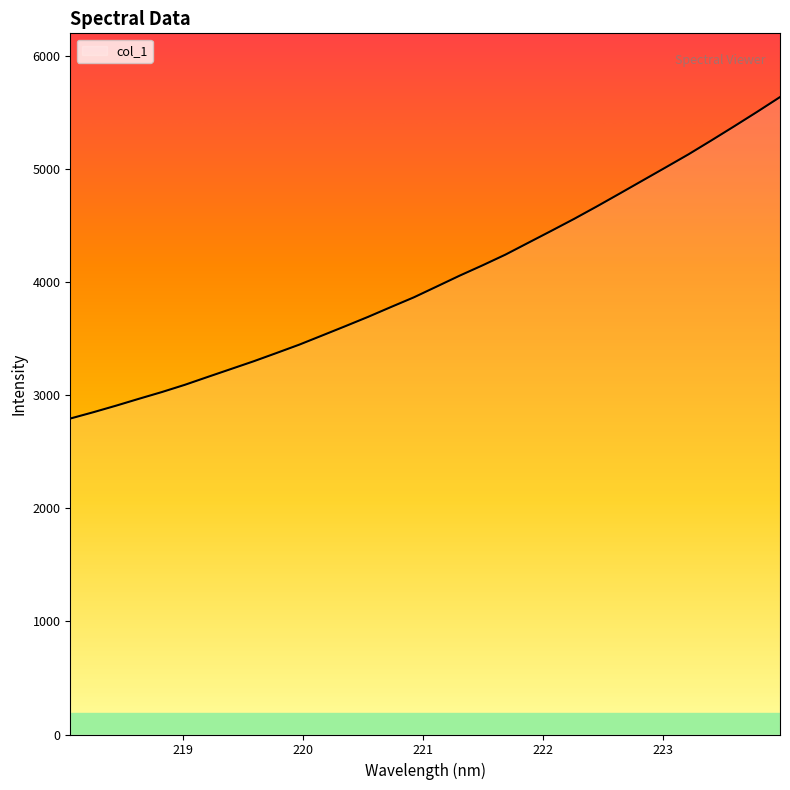

How many lines are shown in the chart?

1